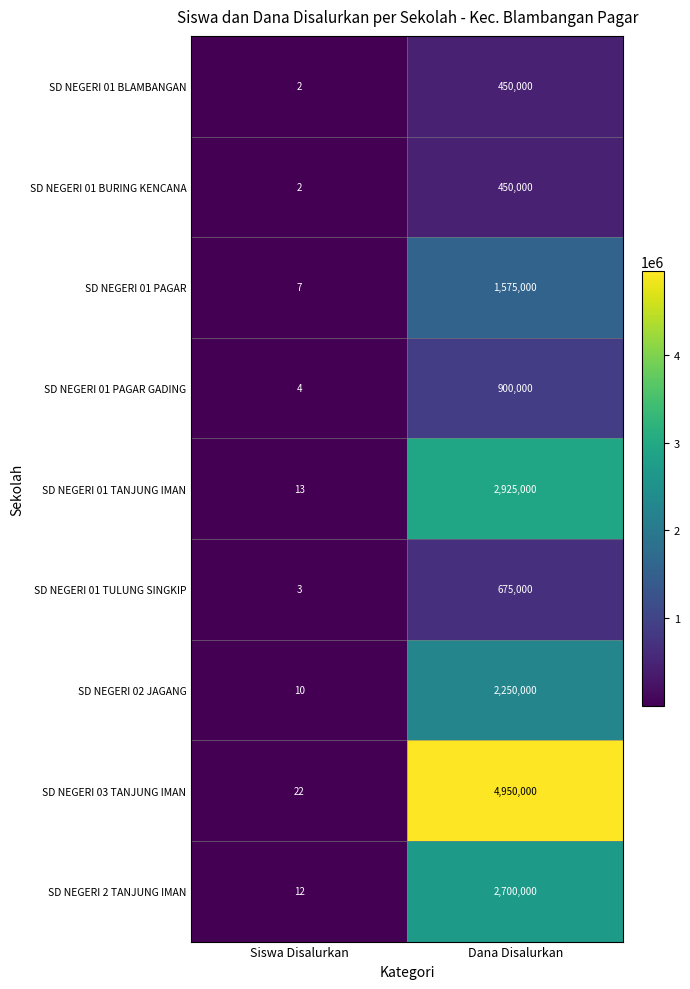

At which category is the sum across all series the highest?

Dana Disalurkan